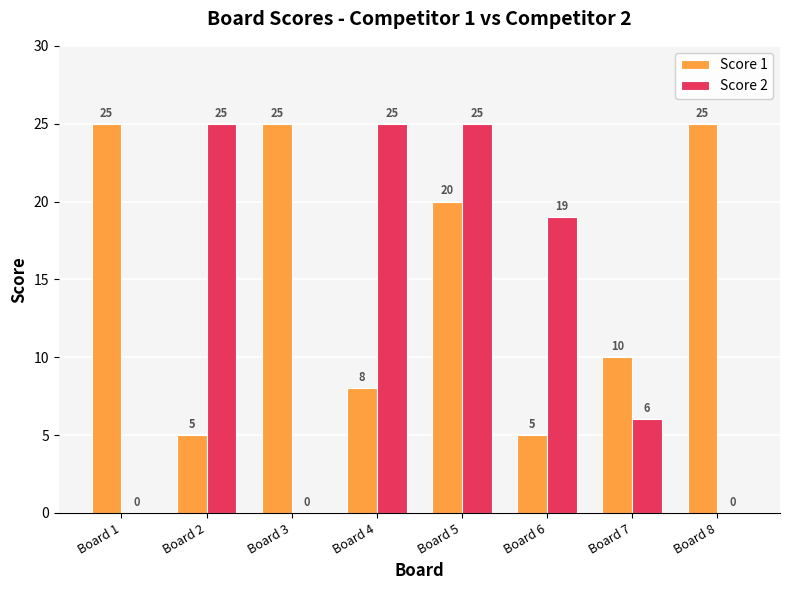

How many positive values does the Score 2 series have?

5